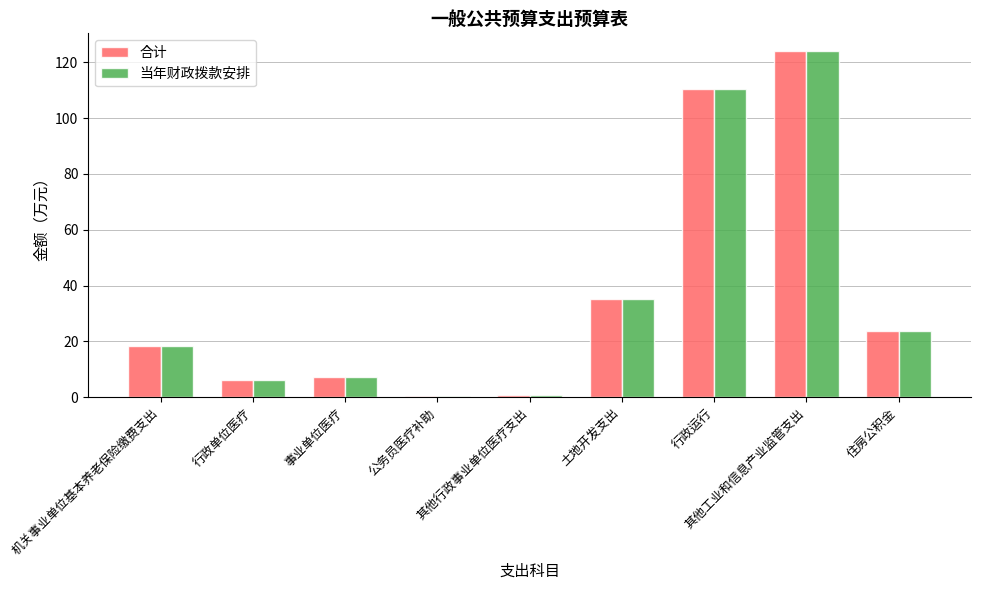

What is the maximum value for 当年财政拨款安排?

124.2